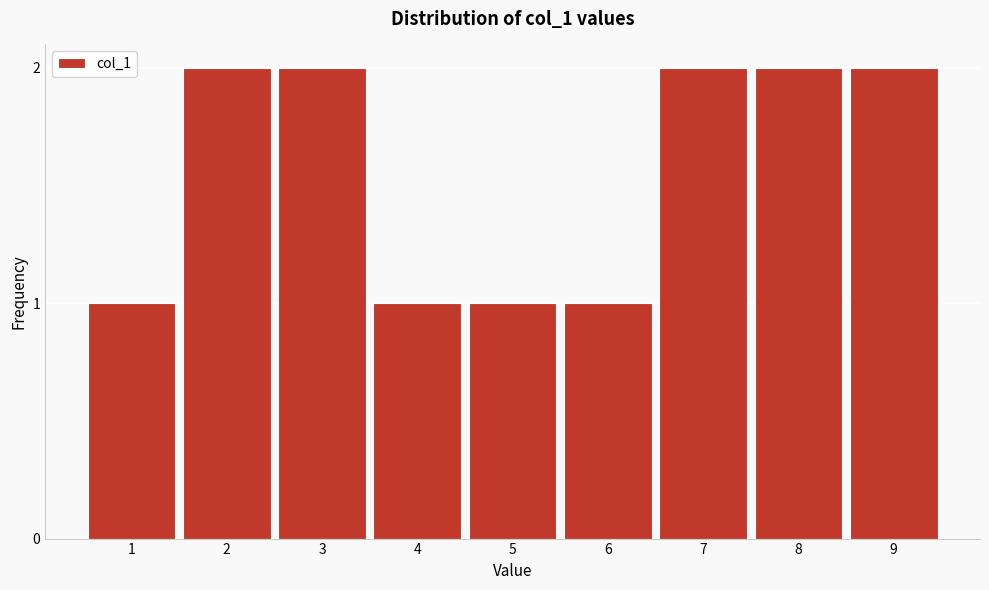

Reading left to right, transcribe all the data shown in this chart.

1	2	2	1	1	1	2	2	2